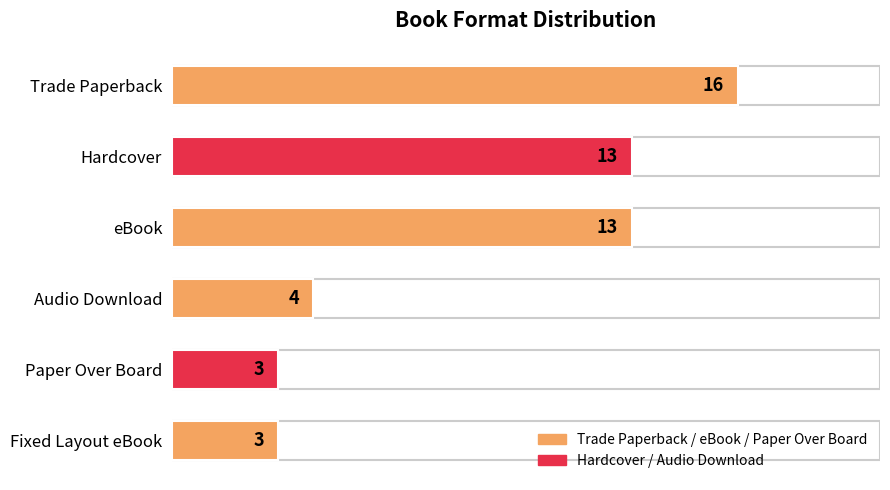

What is the average value?

9